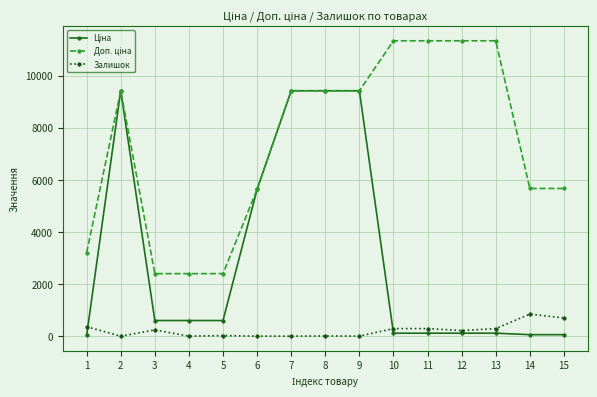

What is the difference between the highest and lowest values at 4?

2398.7